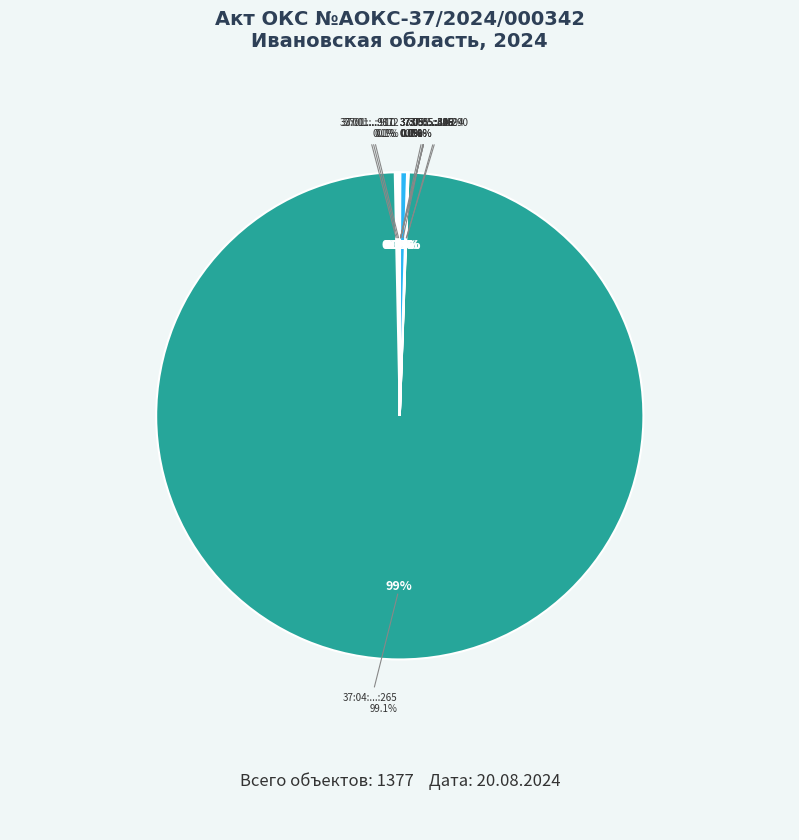

Rank the categories by value from highest to lowest.

37:04:000000:265, 37:05:010953:2, 37:01:000000:911, 37:01:000000:910, 37:01:000000:872, 37:05:010444:1290, 37:05:010336:694, 37:05:021323:419, 37:05:010953:306, 37:05:011155:69, 37:05:010953:305, 37:05:011149:346